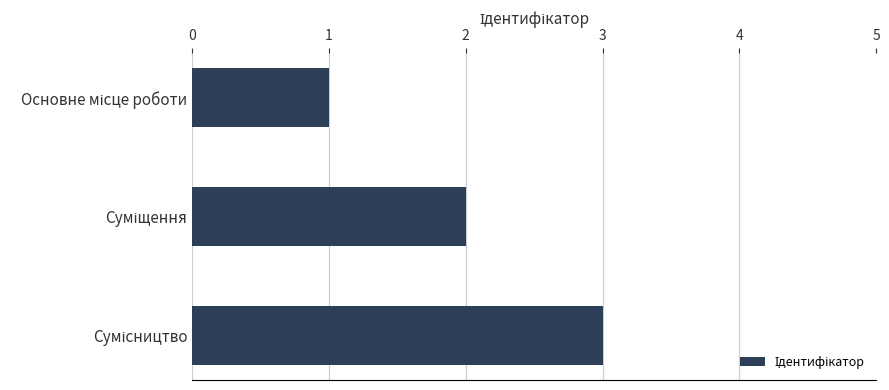

What is the sum of all values?

6